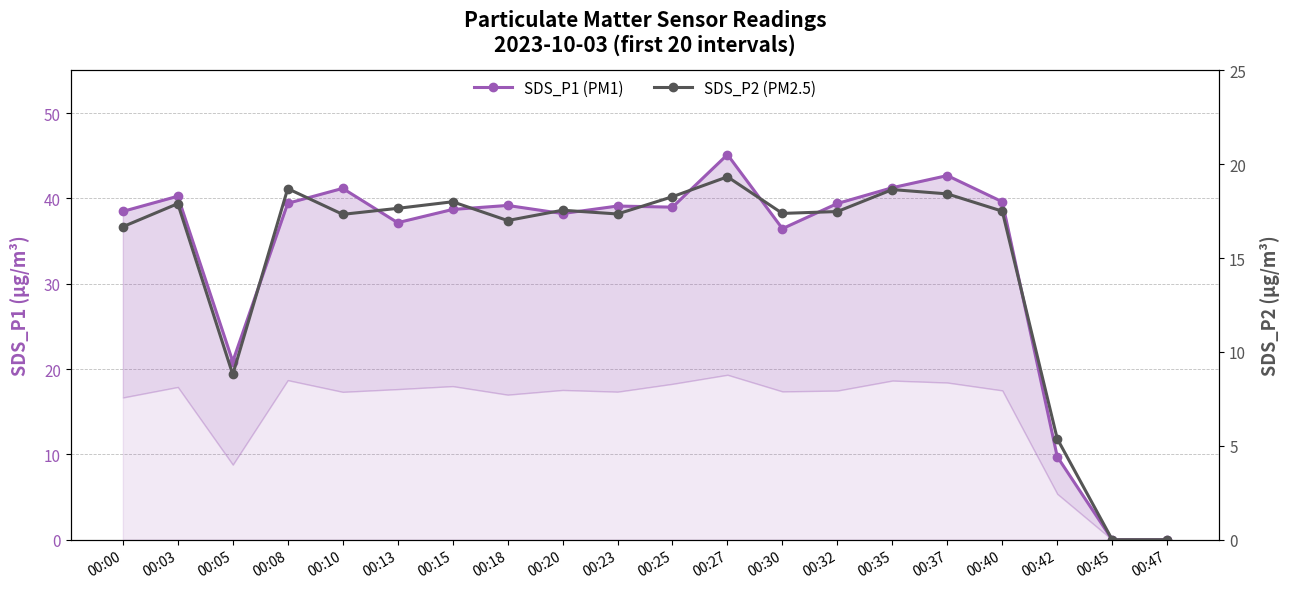

Rank the series by their average value, from highest to lowest.

SDS_P1 (PM1), SDS_P2 (PM2.5)